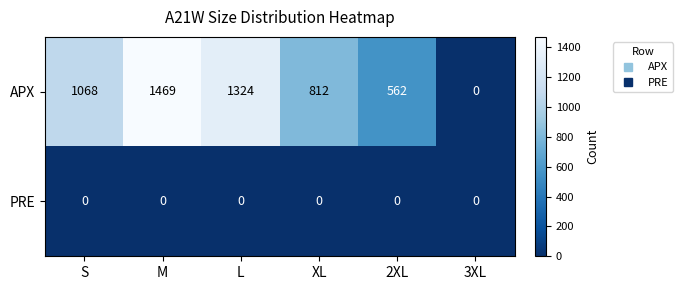

What is the greatest value displayed?

1469